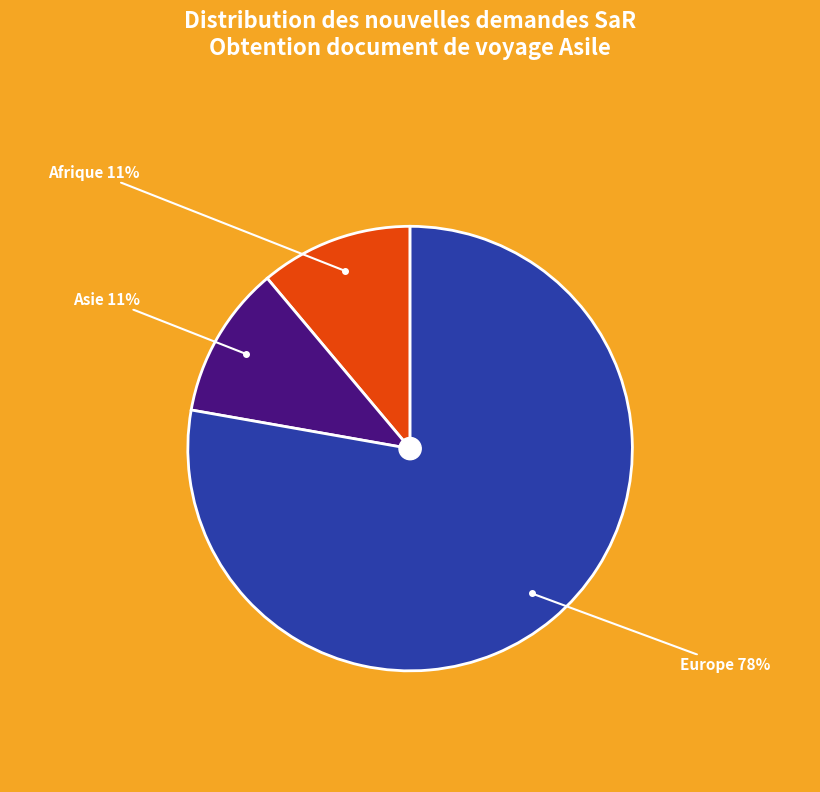

What is the largest slice in the pie chart?

Europe